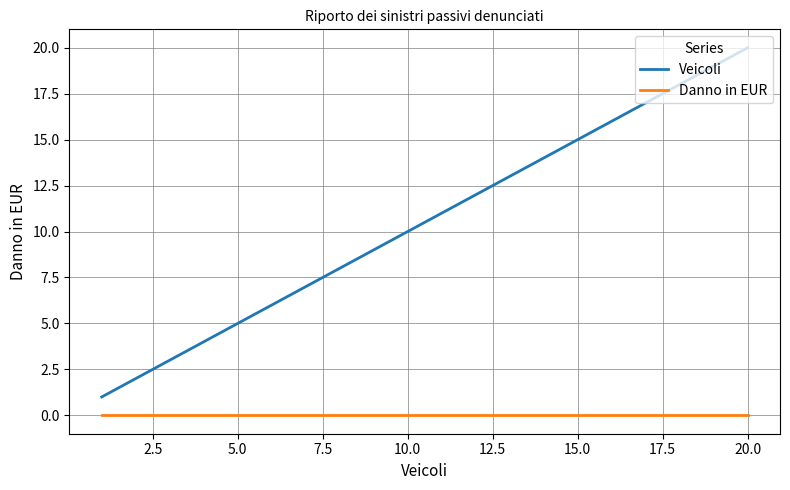

Rank the series by their maximum value, from highest to lowest.

Veicoli, Danno in EUR